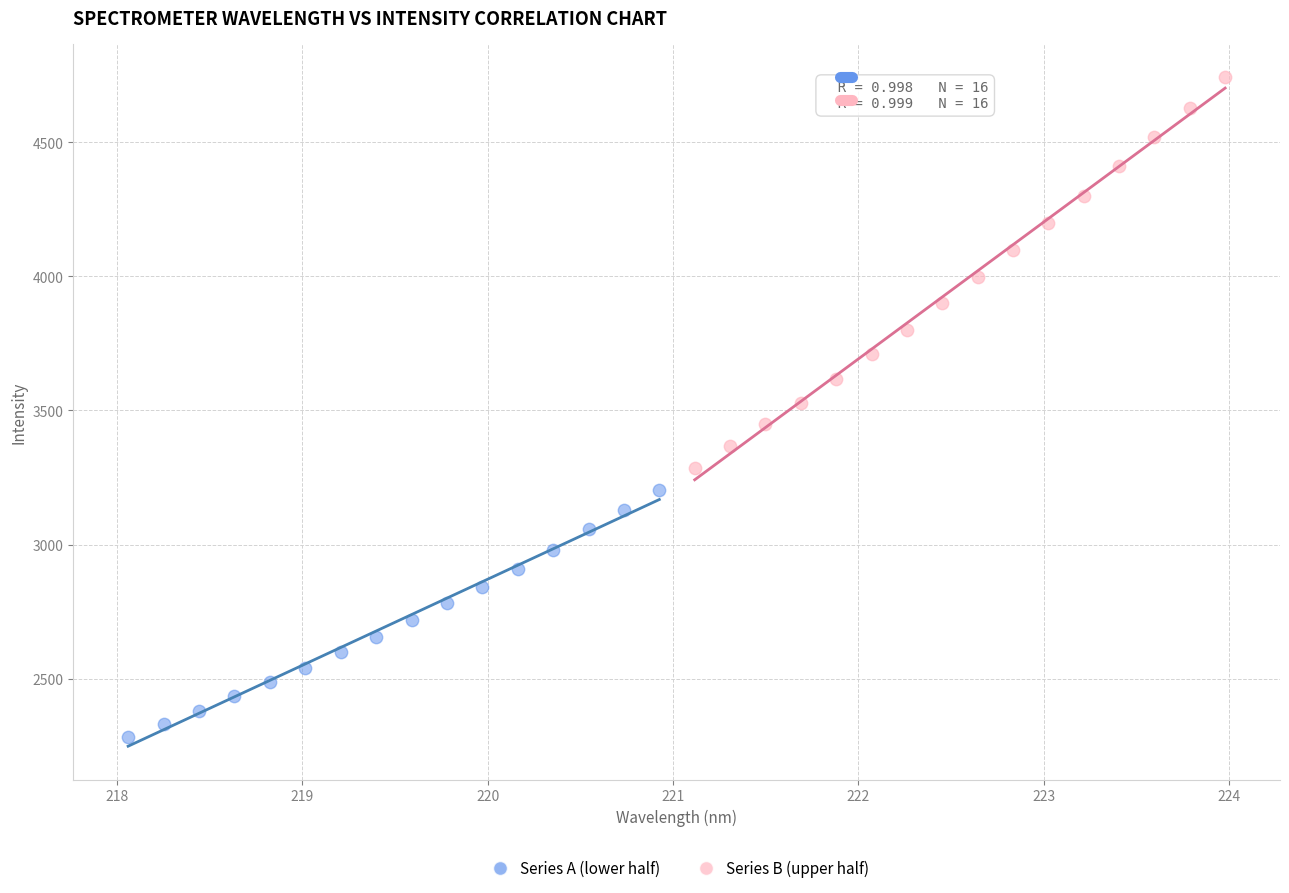

Which series reaches the minimum Y coordinate?

Series A (lower half)